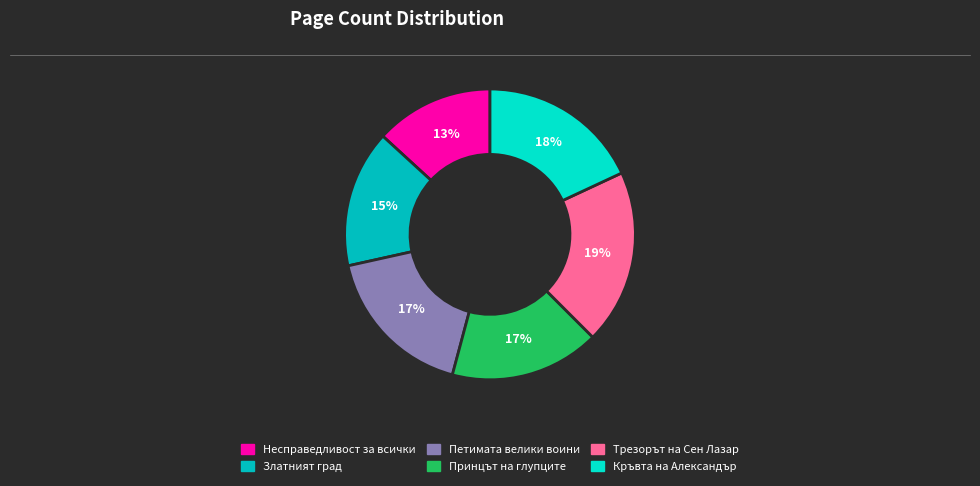

How many slices are in this pie chart?

6